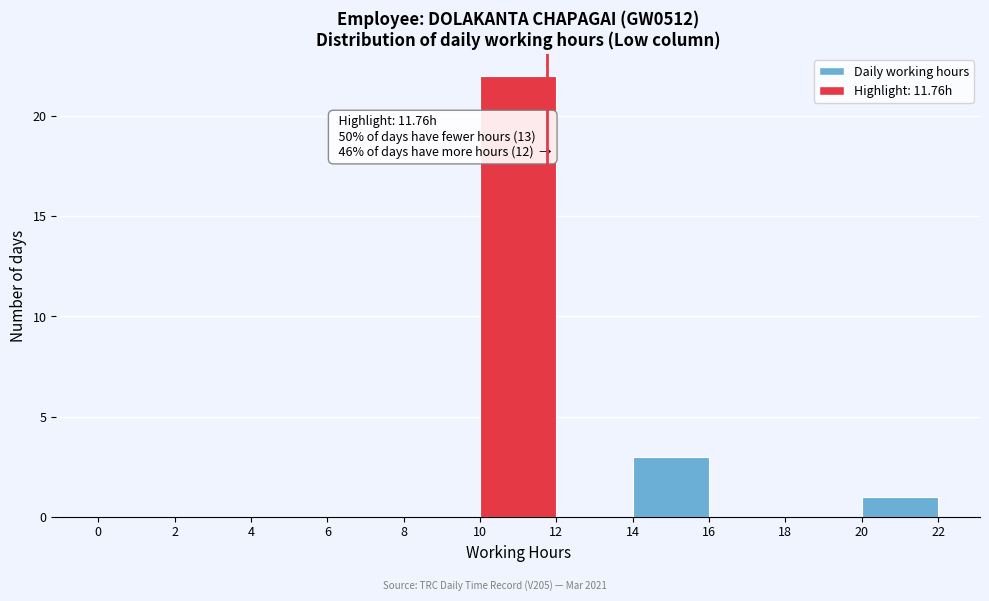

Over which range of the x-axis is the bar tallest?

10 to 12